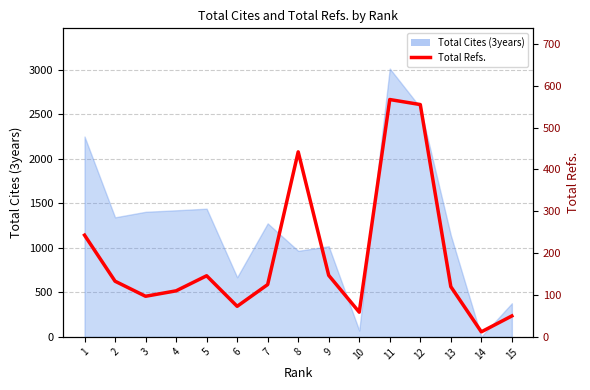

List the labels in order of value, largest first.

11, 12, 8, 1, 9, 5, 2, 7, 13, 4, 3, 6, 10, 15, 14